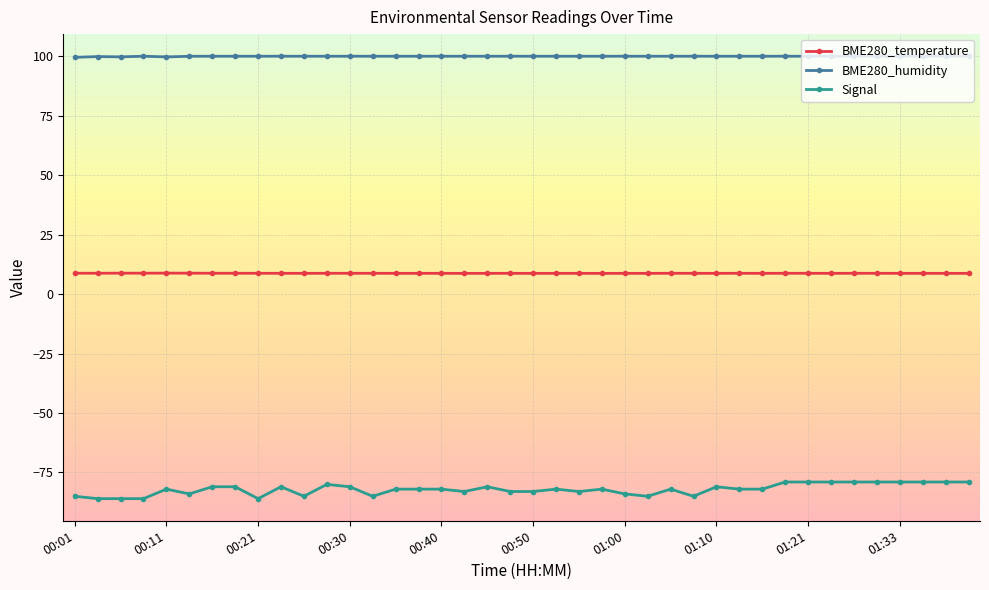

True or false: Signal and BME280_temperature intersect in this chart.

False